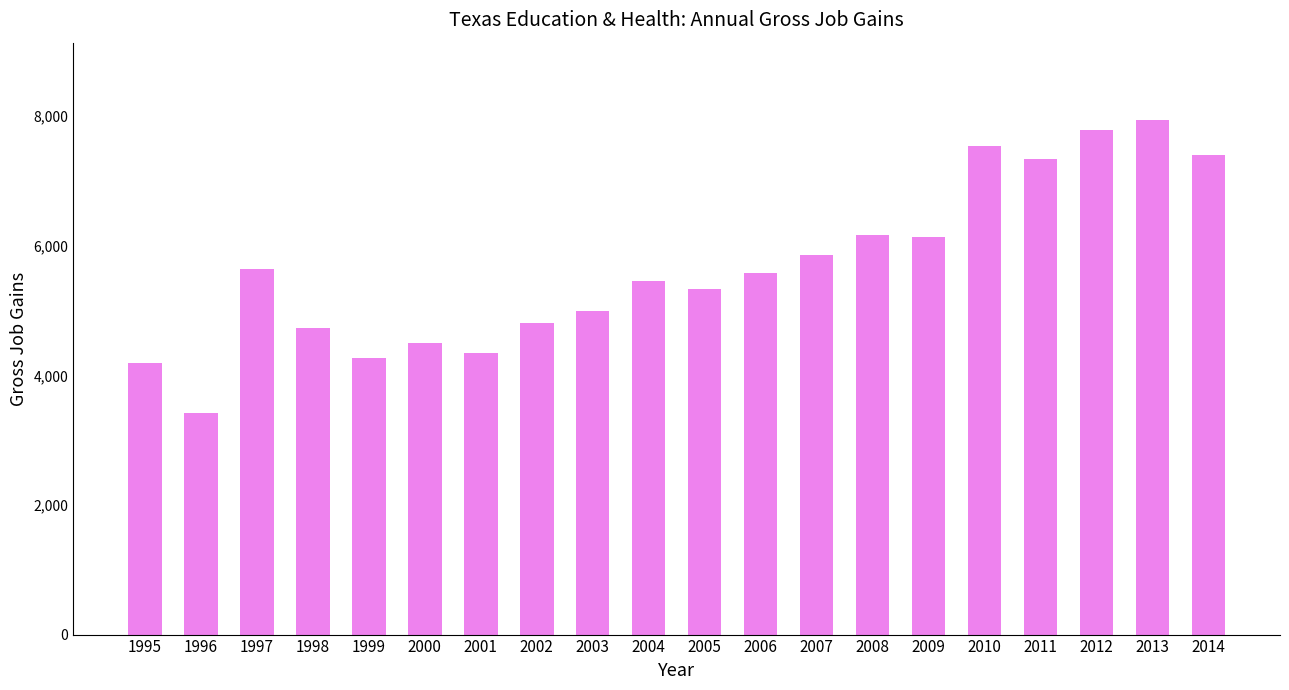

Read the value at 2012, to the nearest 10.

7790